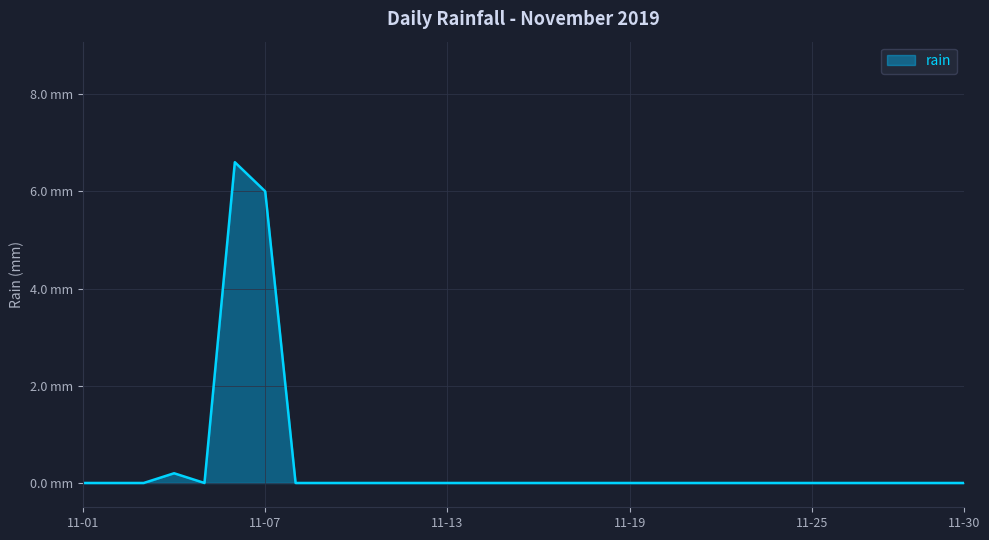

Does the chart display data point markers on the line(s)?

No